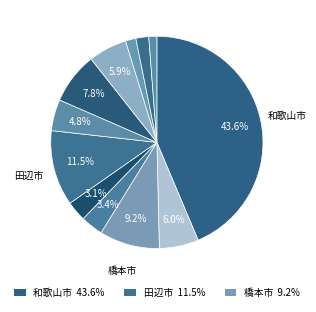

How many slices are in this pie chart?

12